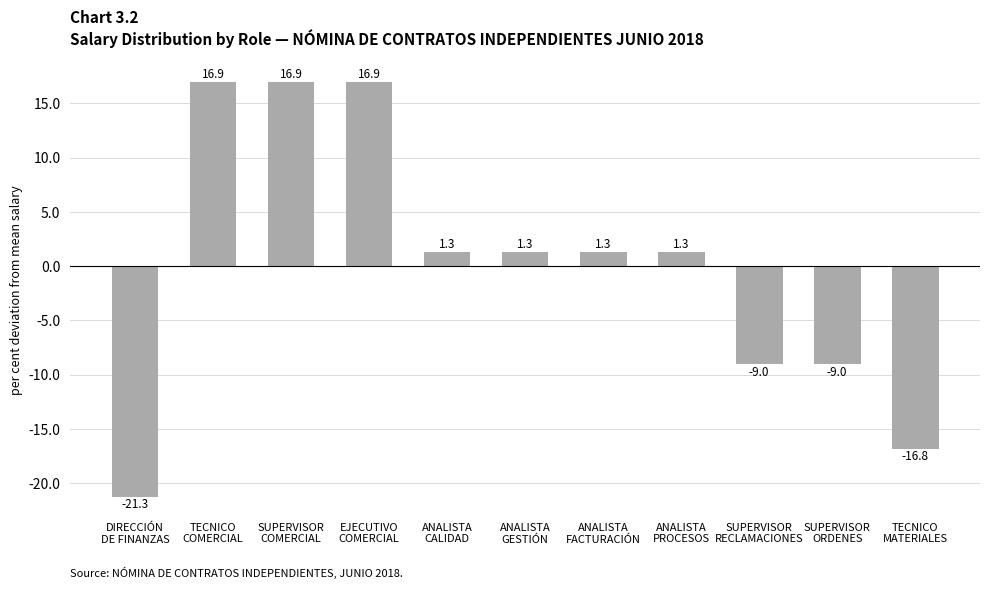

At which category does the chart reach its minimum across all series?

DIRECCIÓN
DE FINANZAS